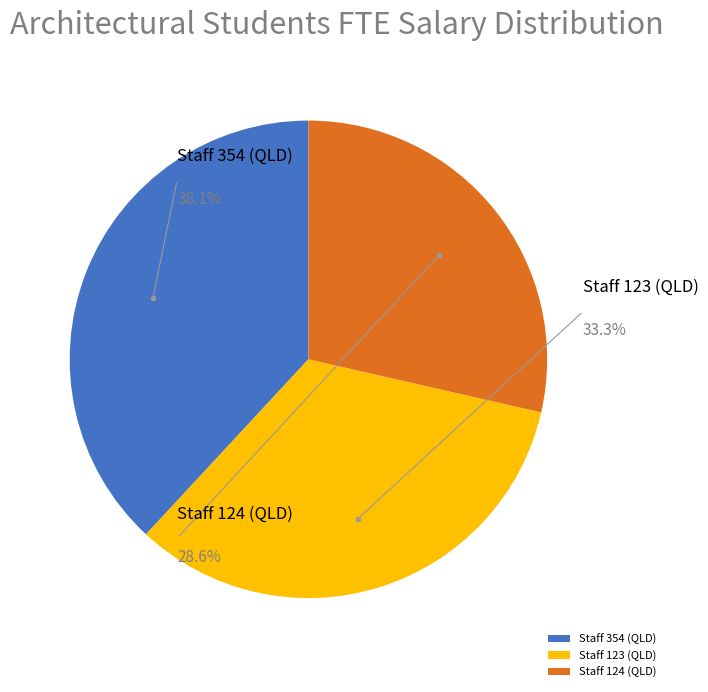

What is the smallest slice in the pie chart?

Staff 124 (QLD)